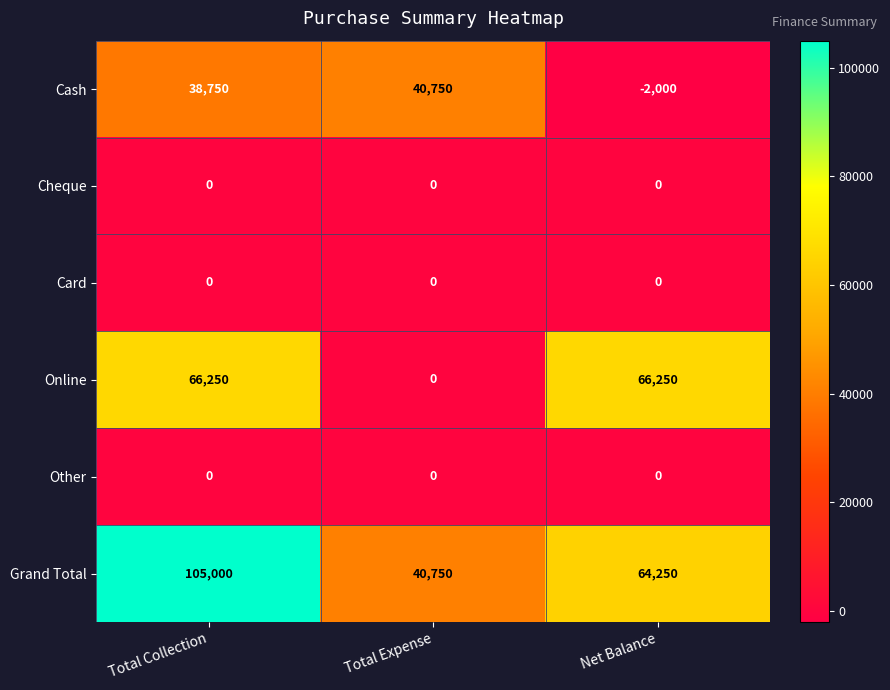

Reading left to right, transcribe all the data shown in this chart.

Cash: Total Collection=38750	Total Expense=40750	Net Balance=-2000
Cheque: Total Collection=0	Total Expense=0	Net Balance=0
Card: Total Collection=0	Total Expense=0	Net Balance=0
Online: Total Collection=66250	Total Expense=0	Net Balance=66250
Other: Total Collection=0	Total Expense=0	Net Balance=0
Grand Total: Total Collection=105000	Total Expense=40750	Net Balance=64250